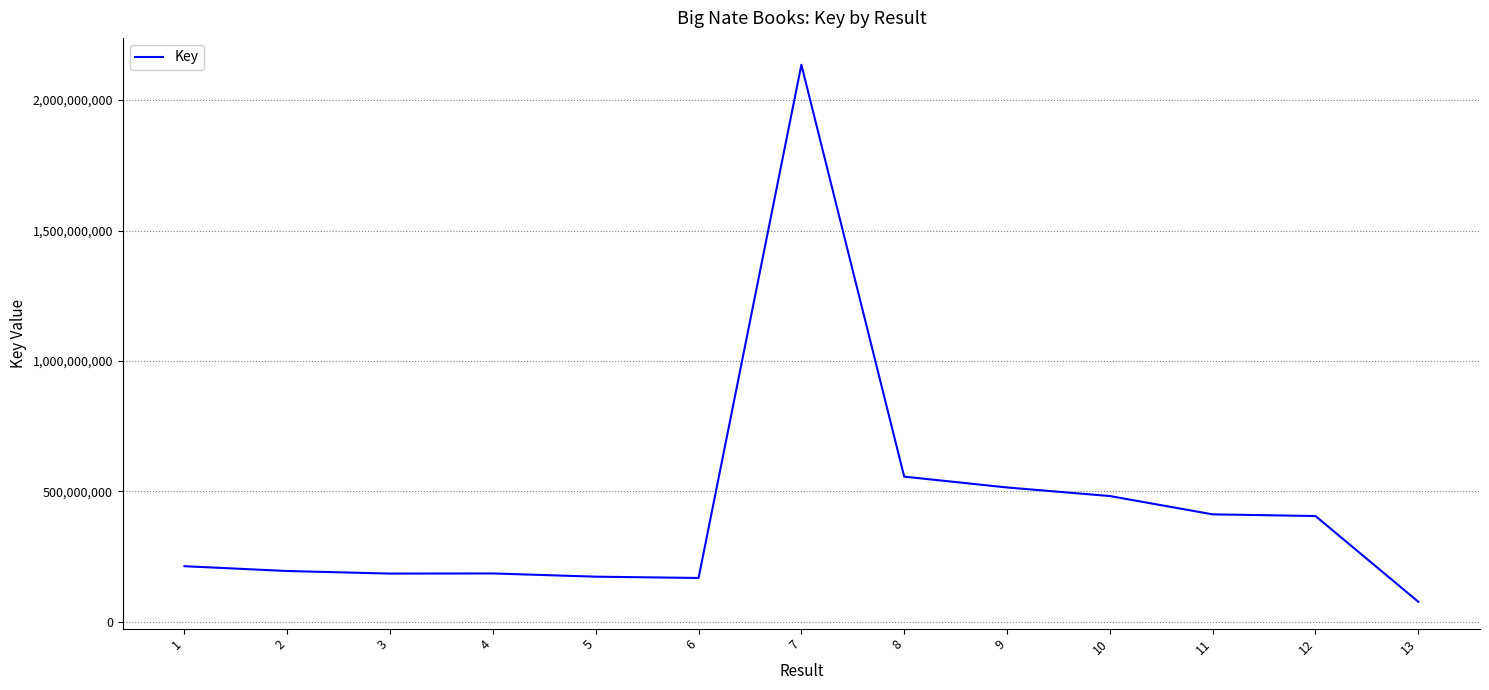

Is it true that the value at 12 is 404966514?

True